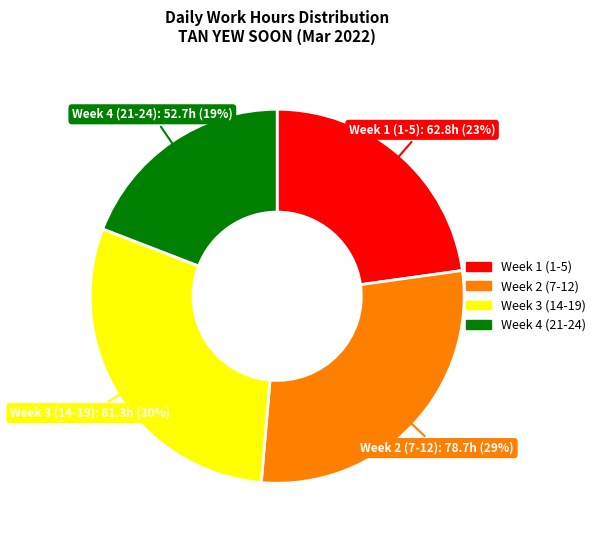

Does any single category account for the majority?

No